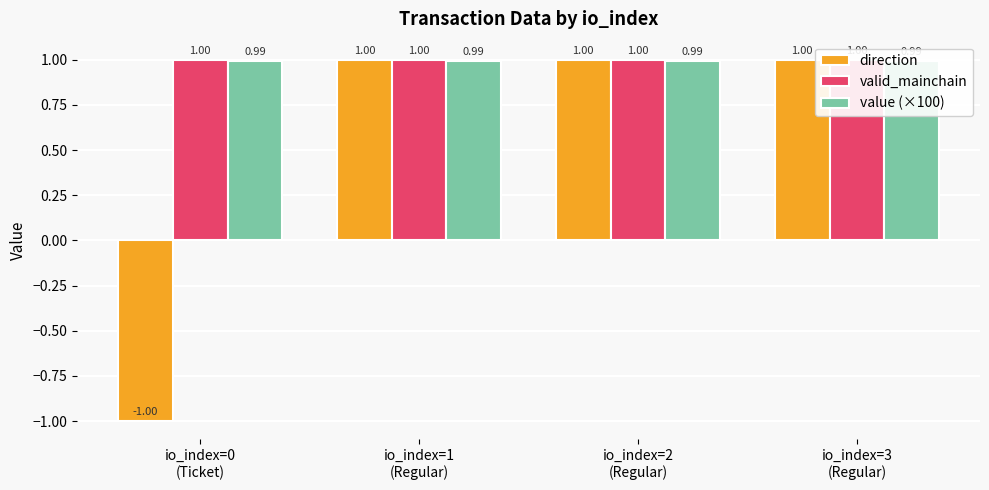

What is the label of the 1st bar from the left?

io_index=0
(Ticket)